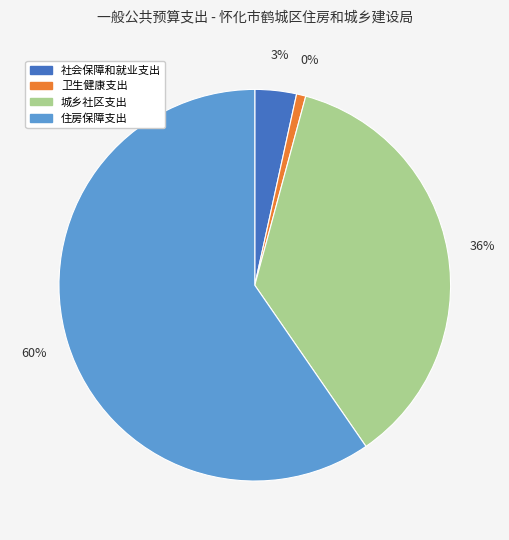

Which slice is the largest?

住房保障支出